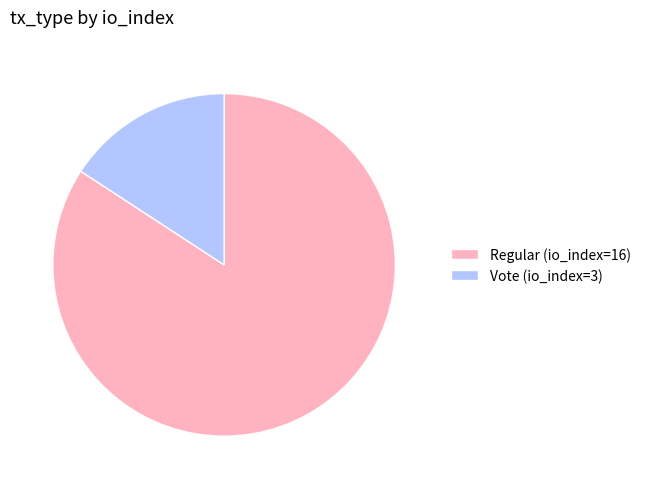

True or false: Vote (io_index=3) accounts for 16% of the total.

True